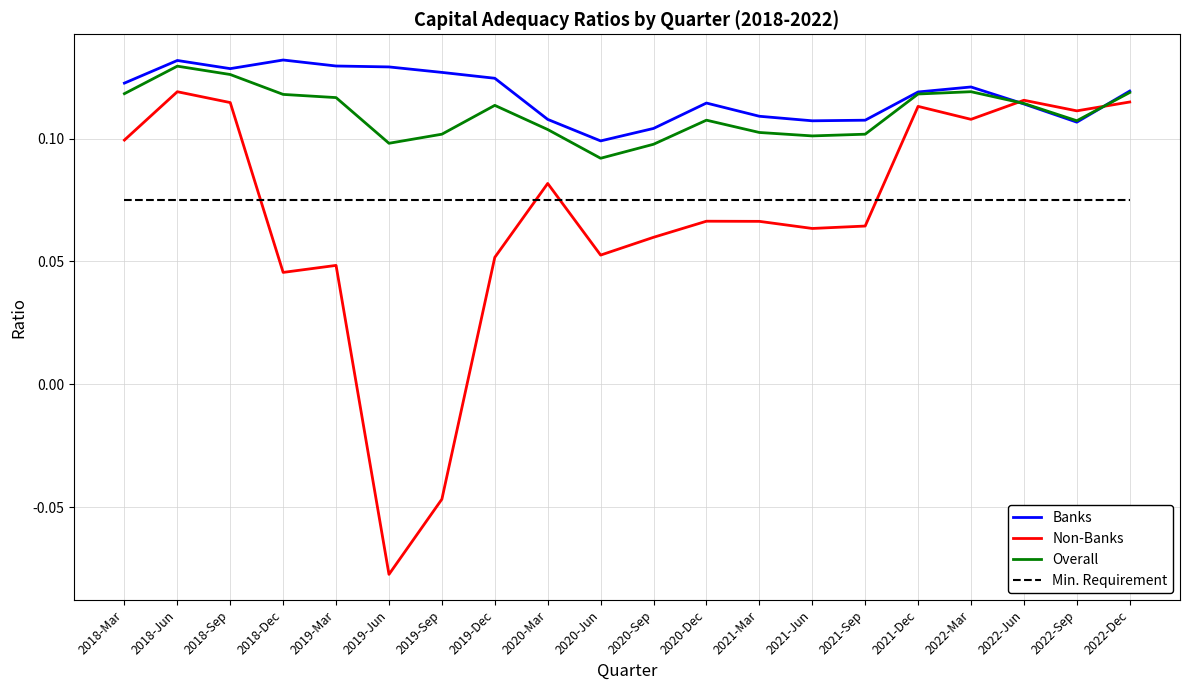

Which series ends up on top after the final intersection of Overall and Non-Banks?

Overall